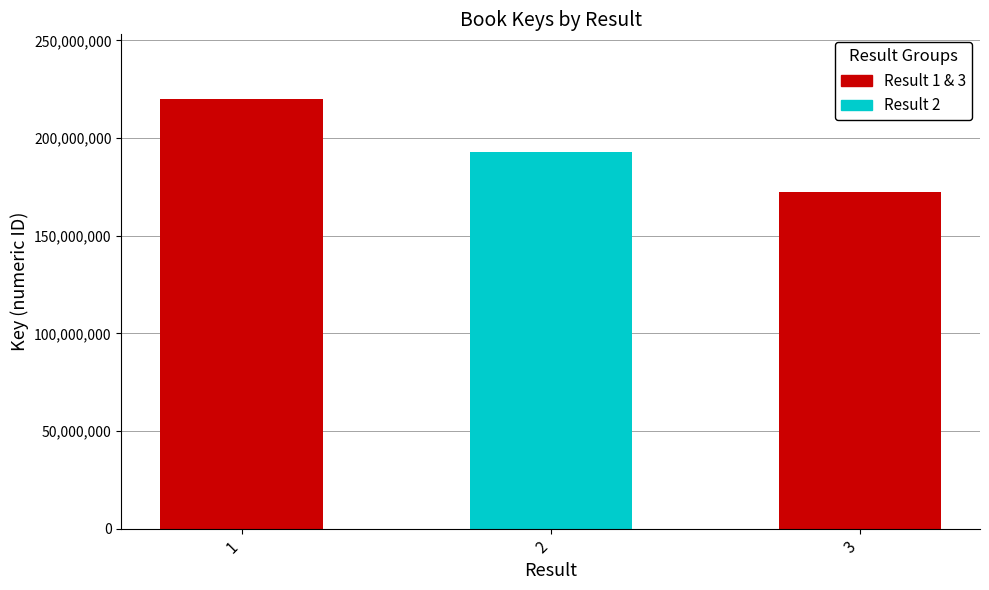

List the labels in order of value, largest first.

1, 2, 3